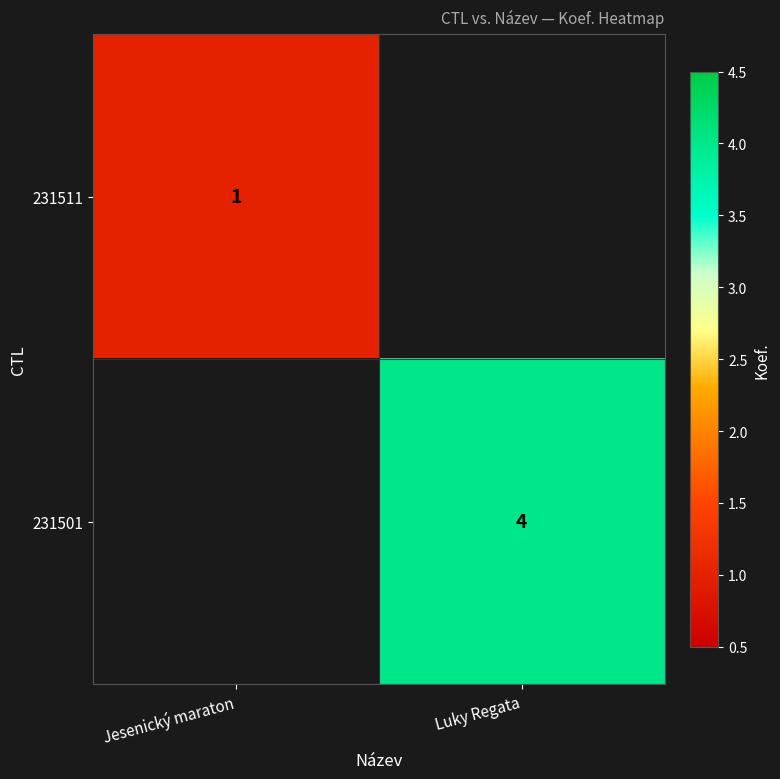

The 231511 series shows 1 at Jesenický maraton. True or false?

True